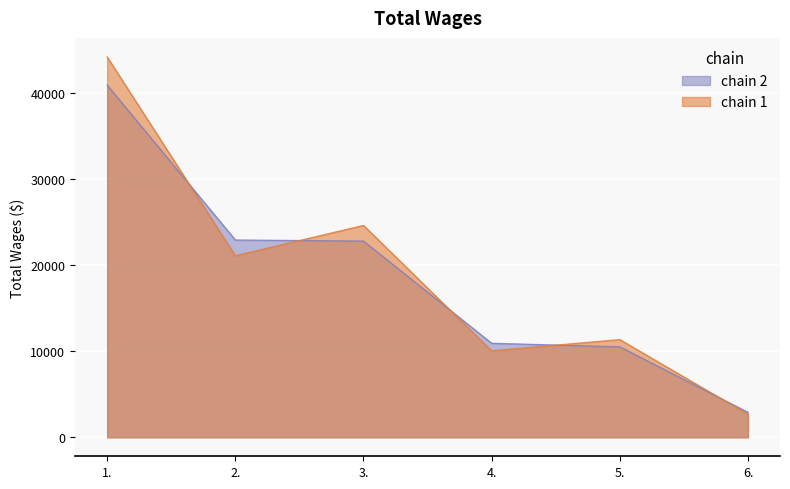

How many values exceed 22809?

2